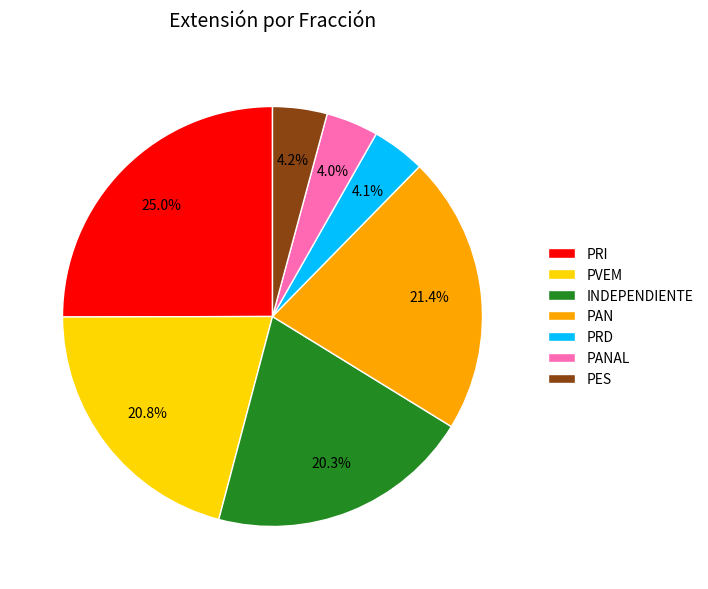

Combined, what portion of the pie is PRD and PAN?

25.6%